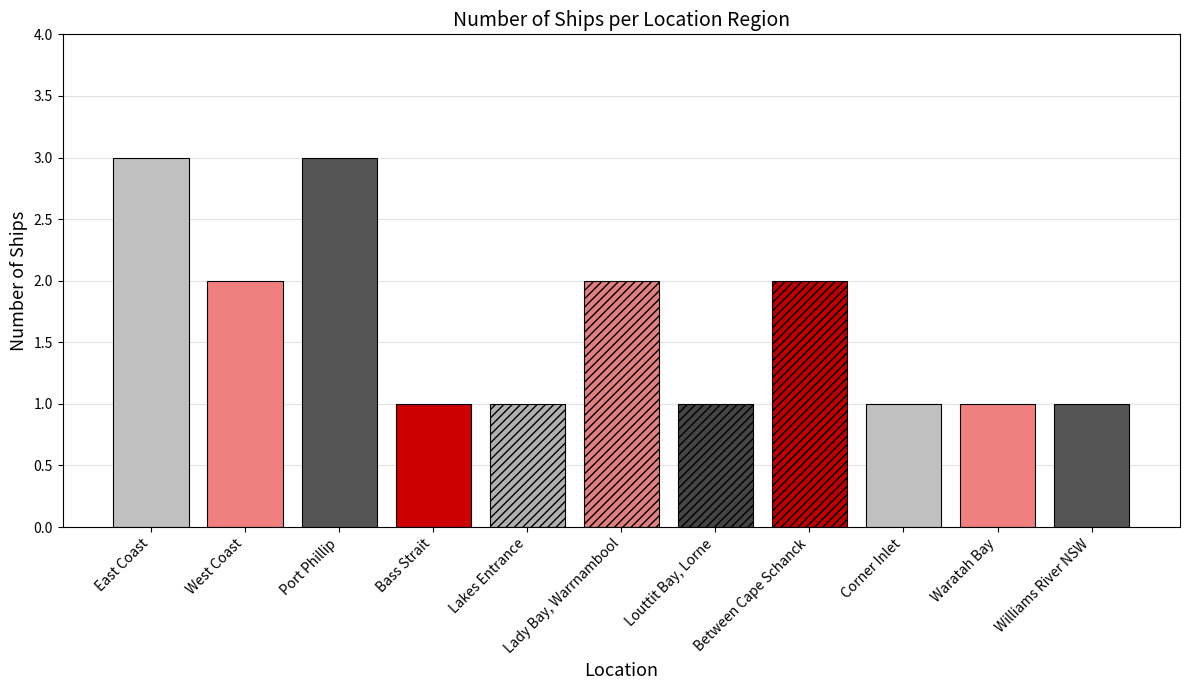

Is it true that the value at West Coast is 4?

False